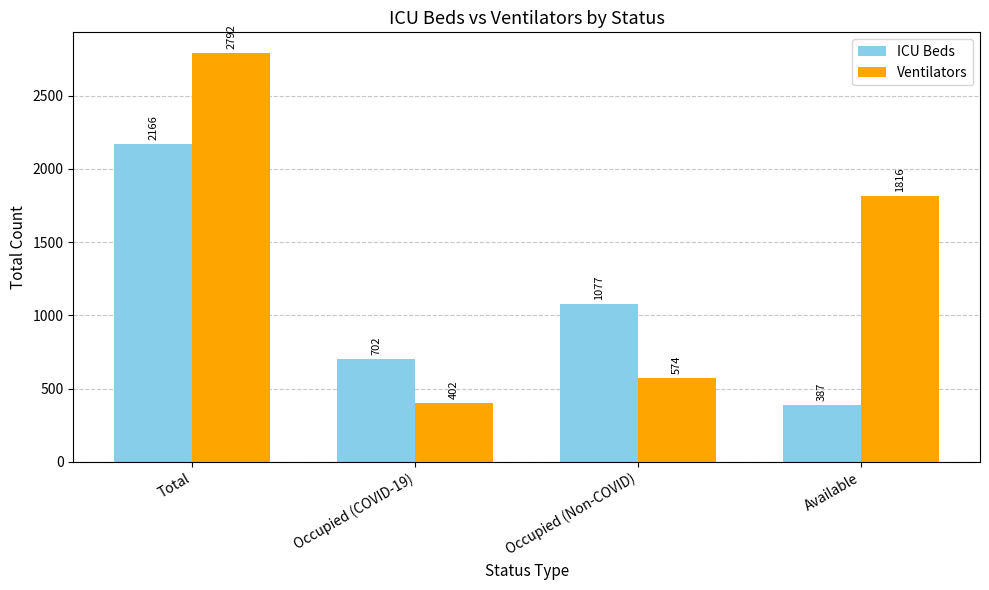

What is the label of the 4th bar from the left?

Available